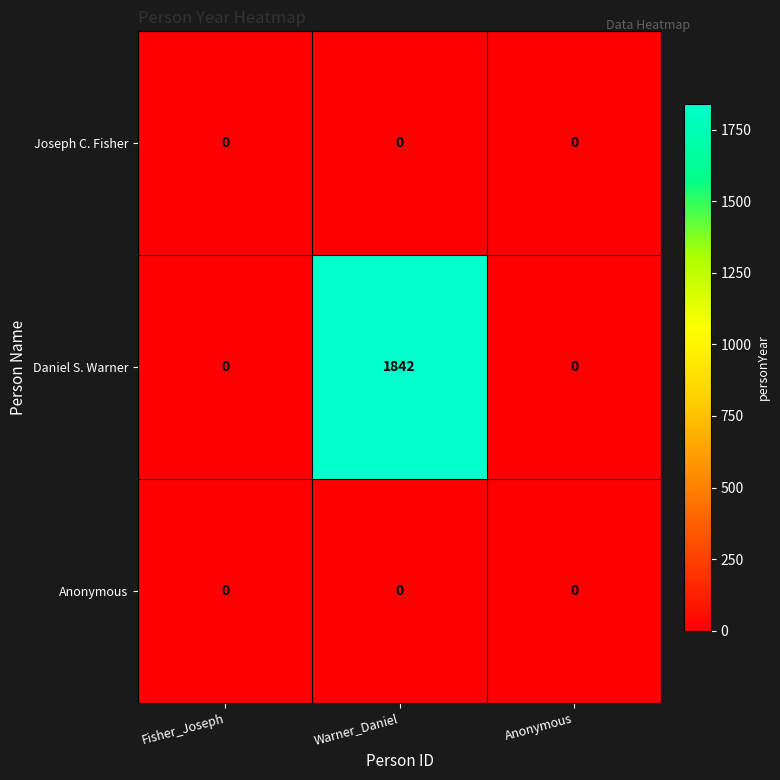

At which label does Daniel S. Warner reach its peak?

Warner_Daniel